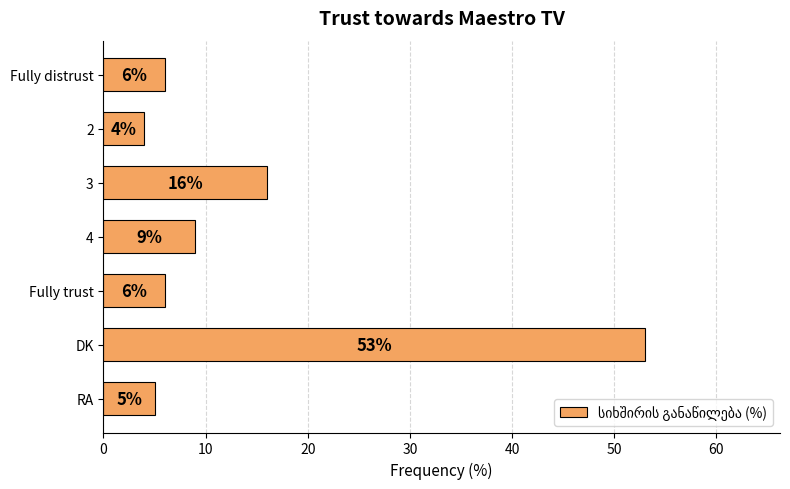

Count the number of data series in this chart.

1